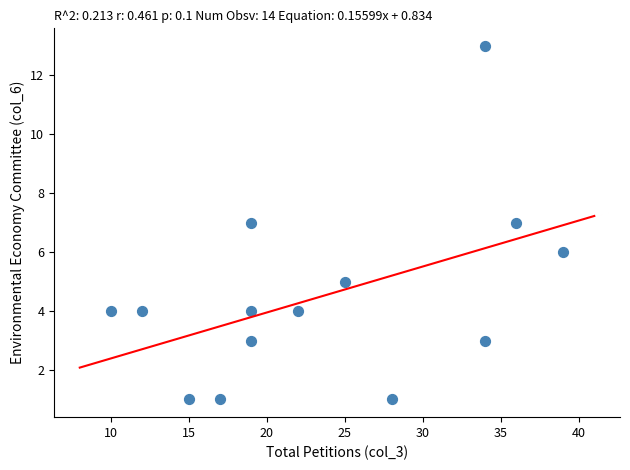

What is the range of Y values (max minus min)?

12